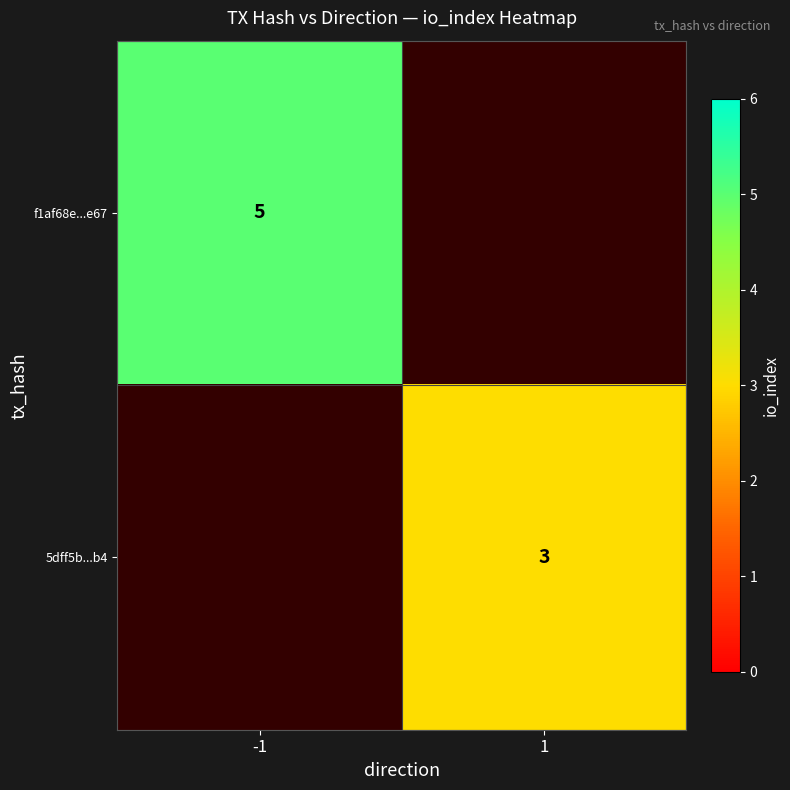

True or false: f1af68e...e67 has a value of 8 at -1.

False